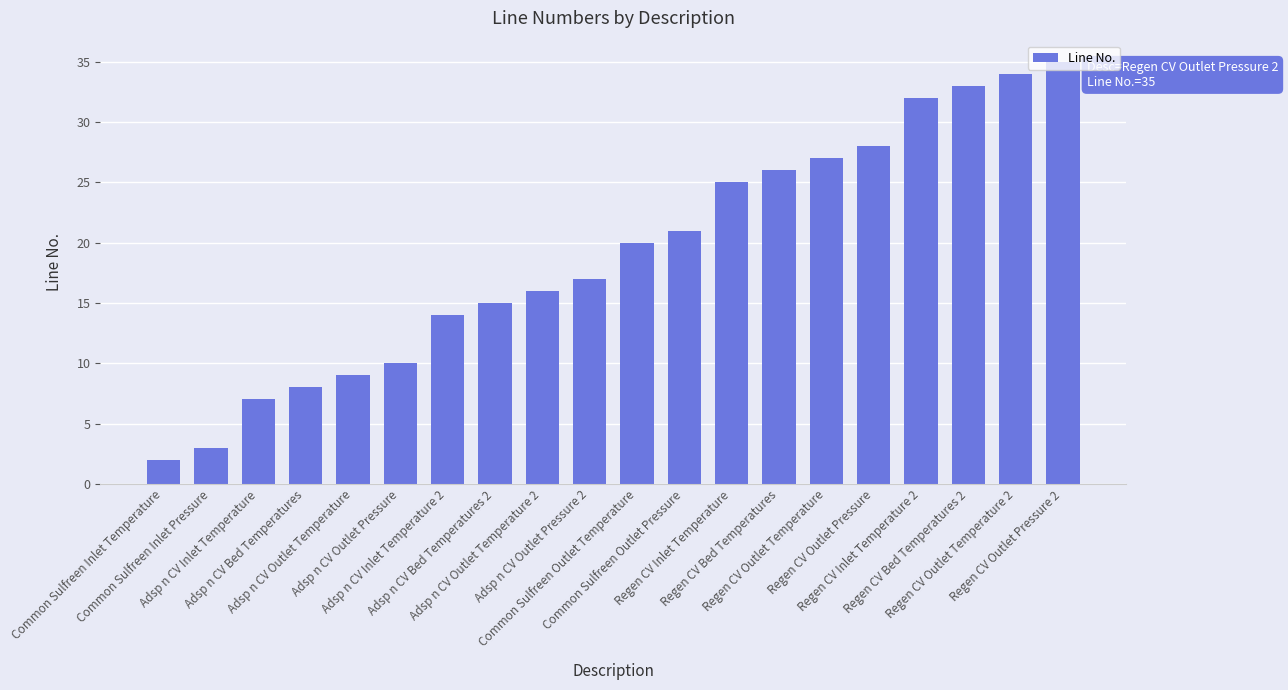

Reading left to right, what are all the values shown in this chart?

2	3	7	8	9	10	14	15	16	17	20	21	25	26	27	28	32	33	34	35